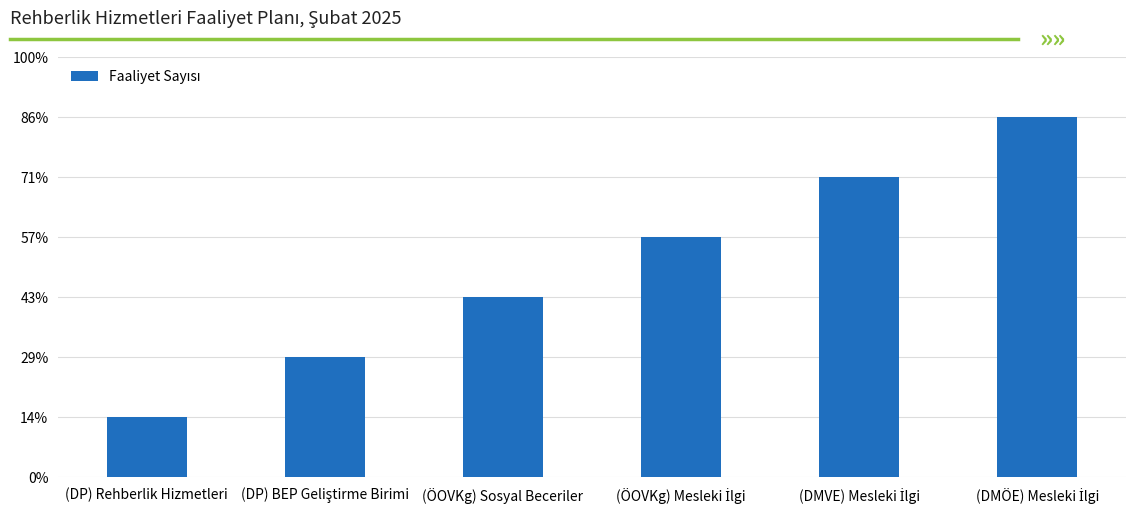

What value does the data have at (DMÖE) Mesleki İlgi?

6